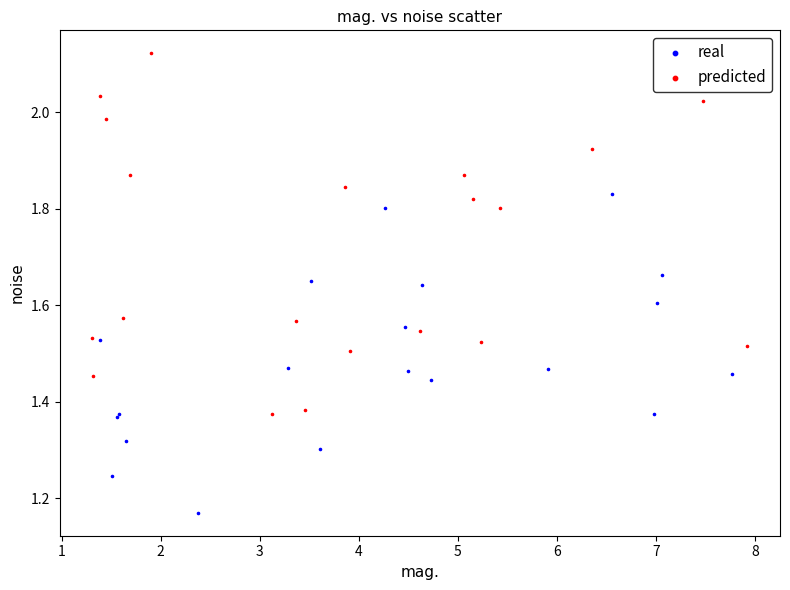

Which series has the widest spread of Y values?

predicted